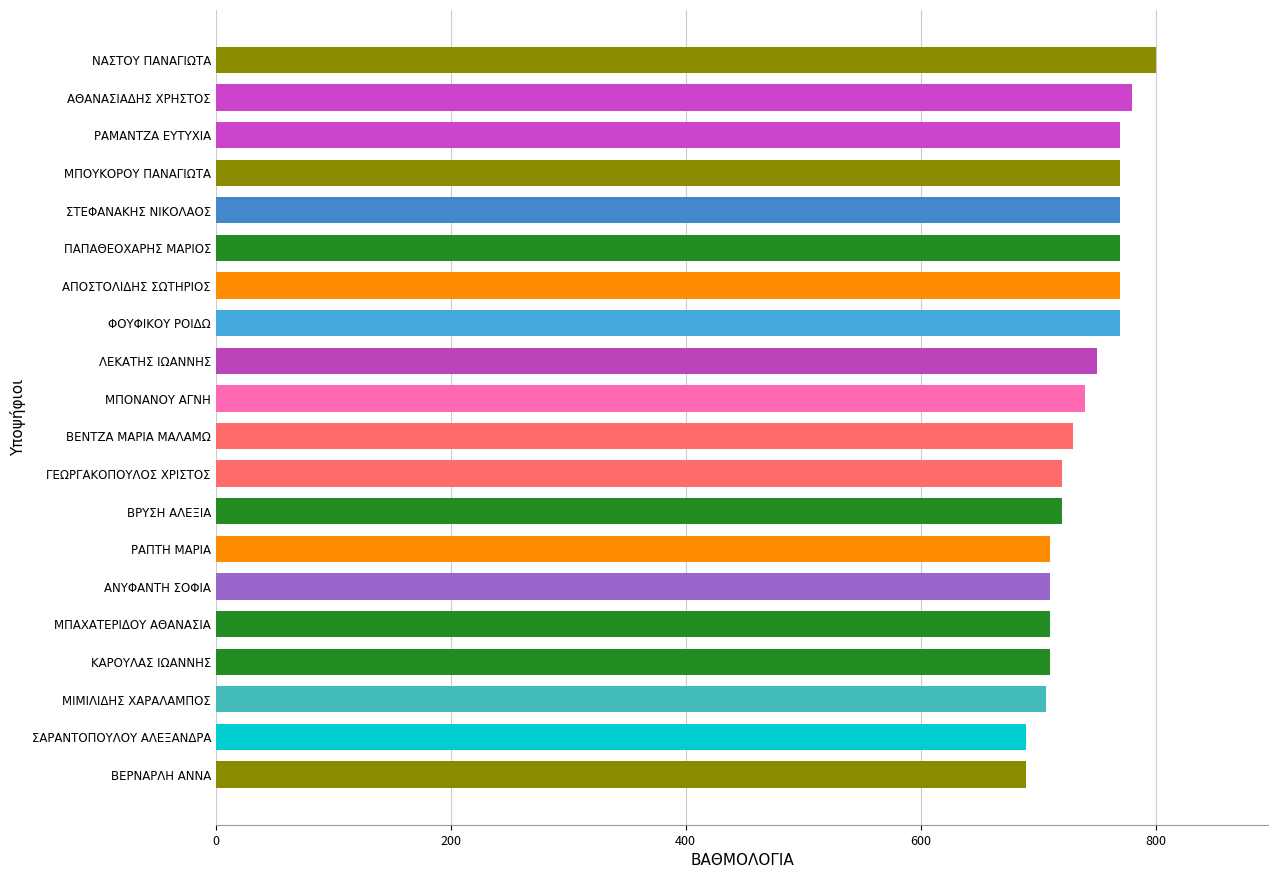

What is the sum of all values?

14787